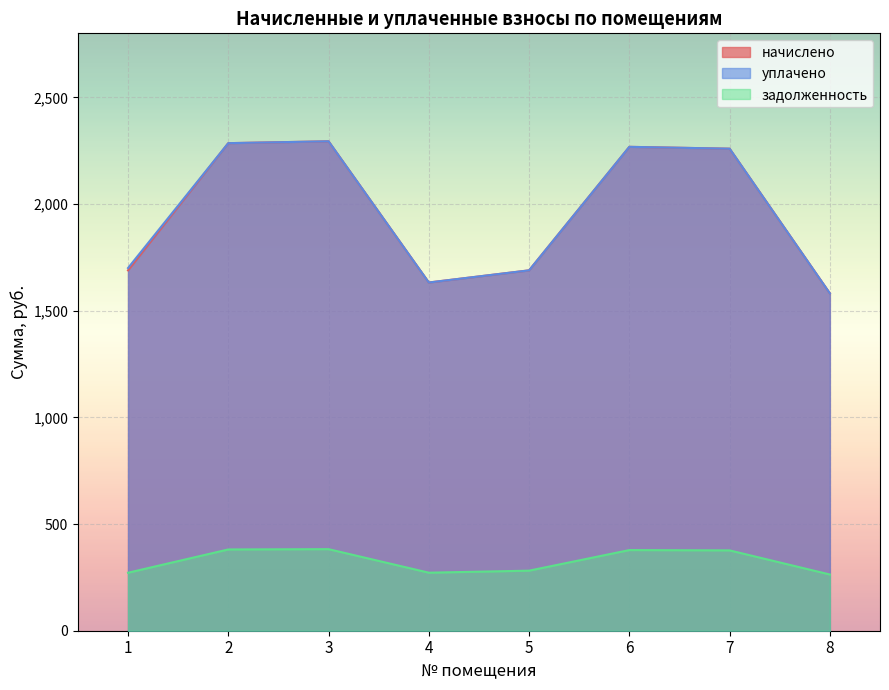

At which category does задолженность reach its first local peak?

3